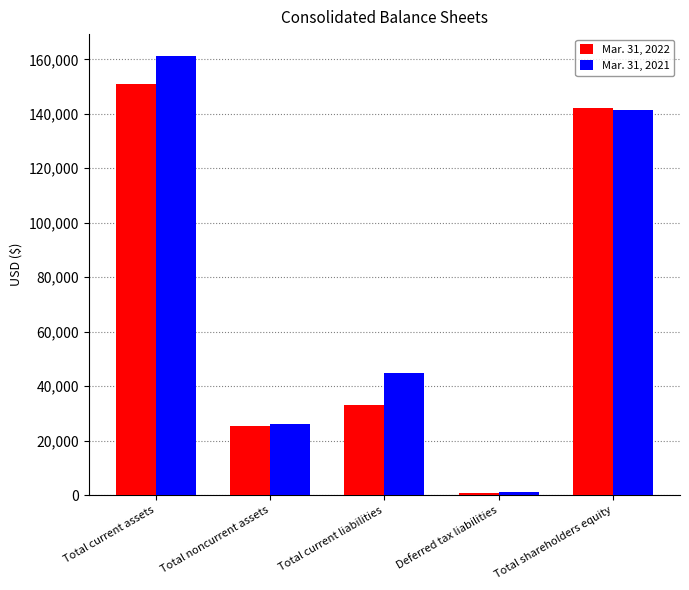

What is the sum of all Mar. 31, 2021 values?

374994